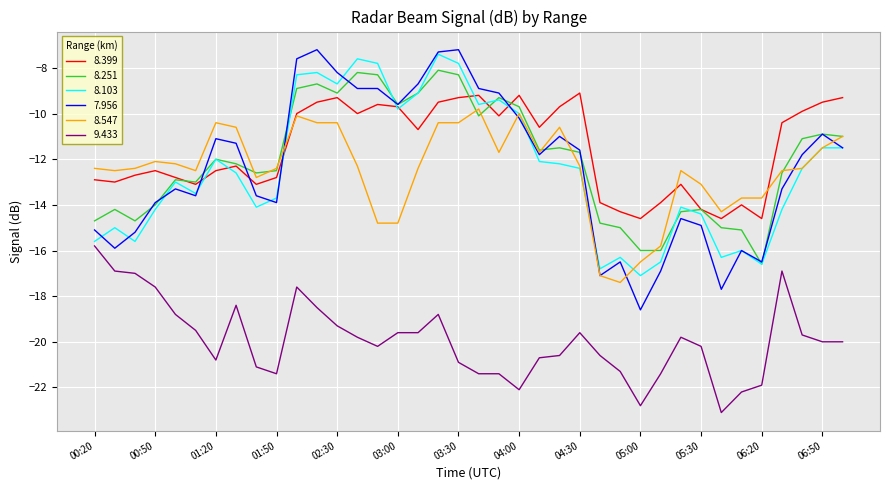

True or false: 8.251 and 9.433 intersect in this chart.

False